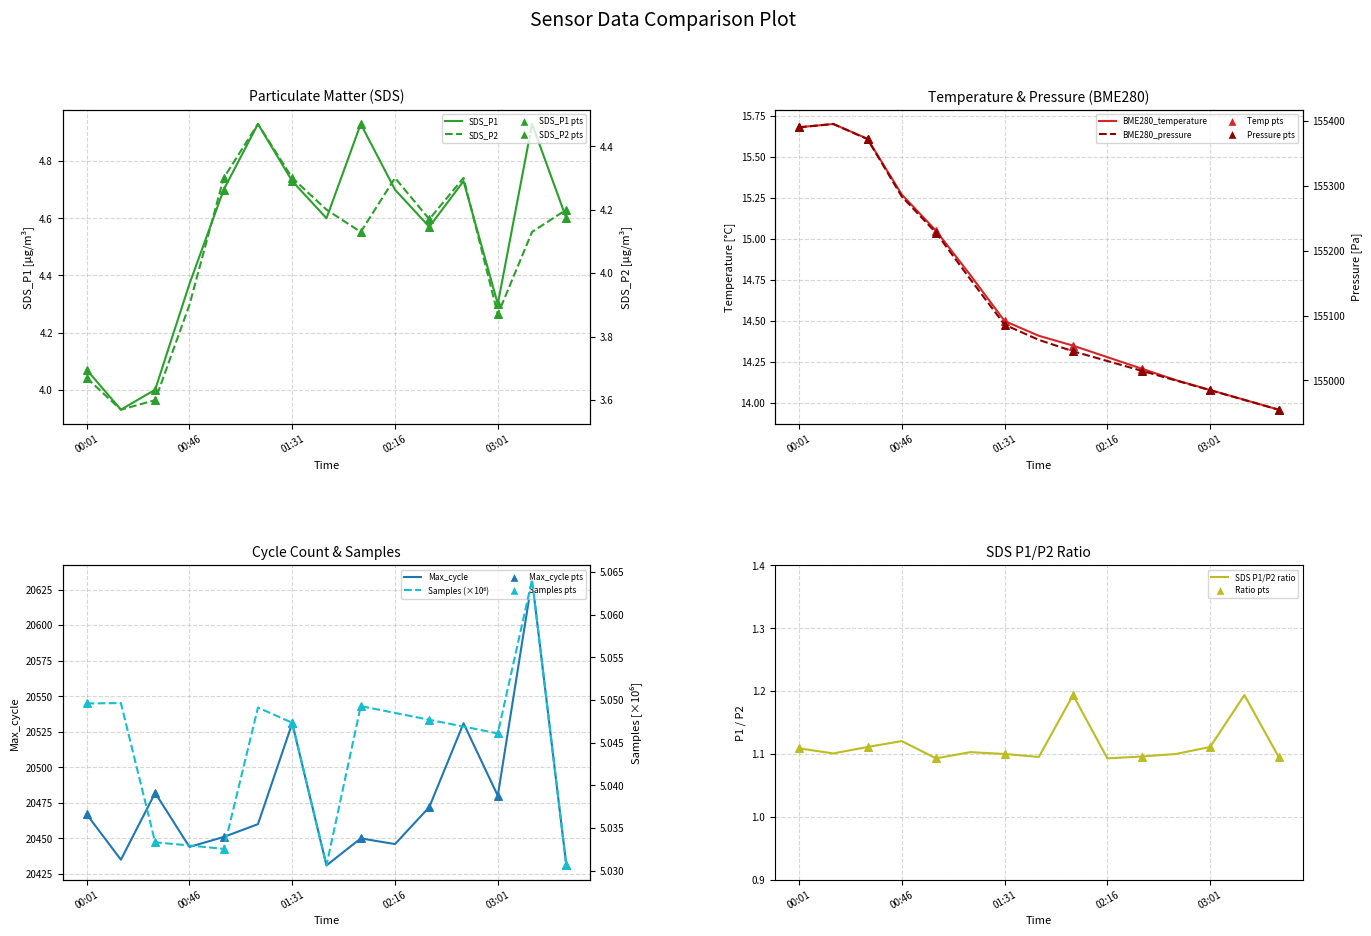

At which category is the sum across all series the highest?

00:01